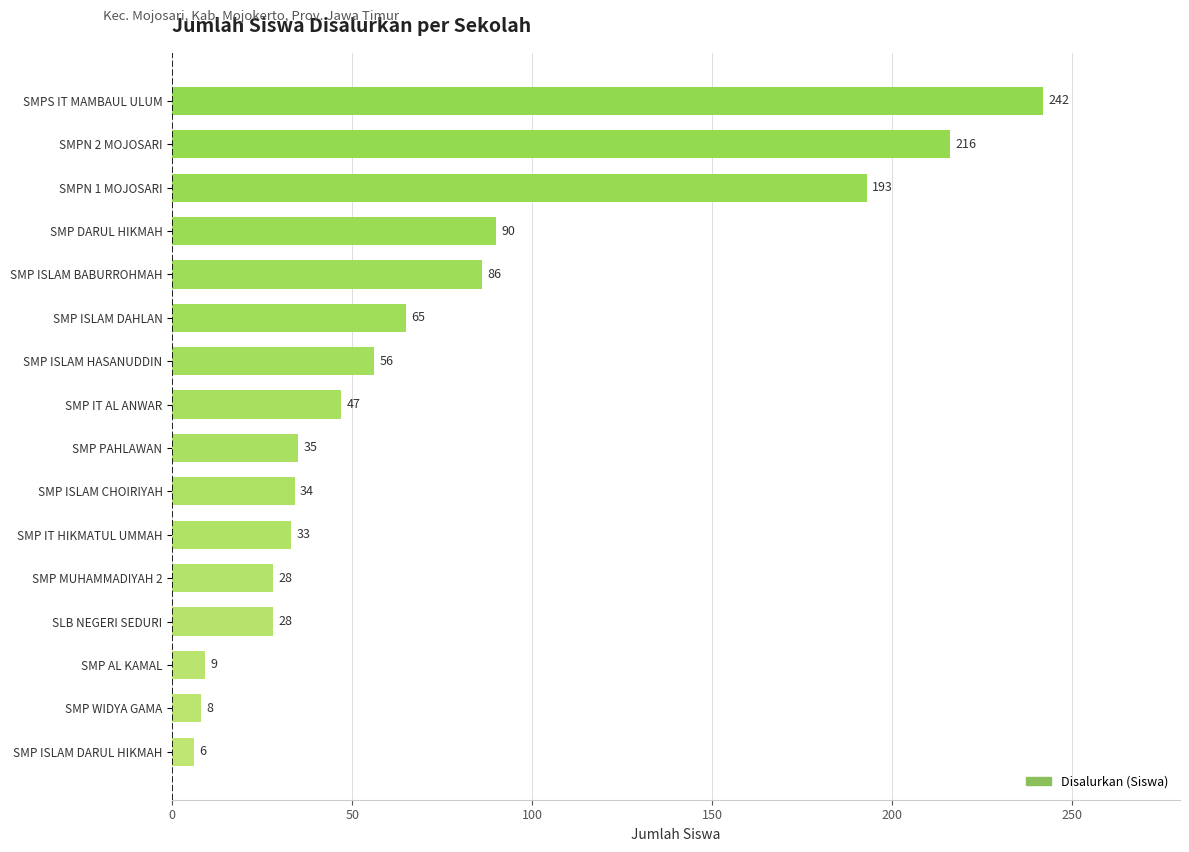

The value at SMP ISLAM DAHLAN is 65. True or false?

True